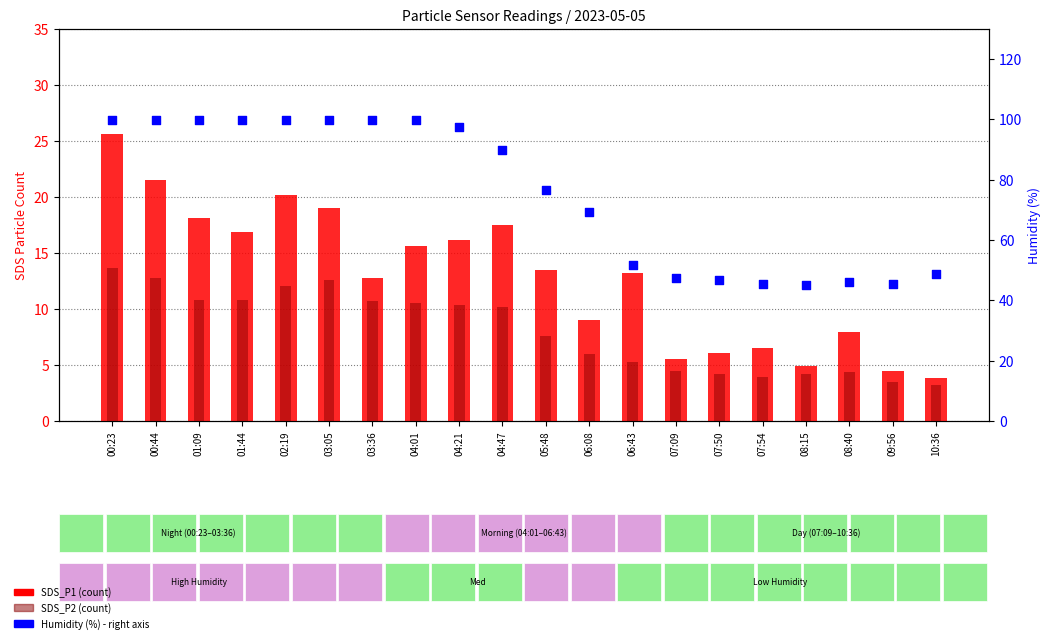

At which category is the sum across all series the highest?

00:23